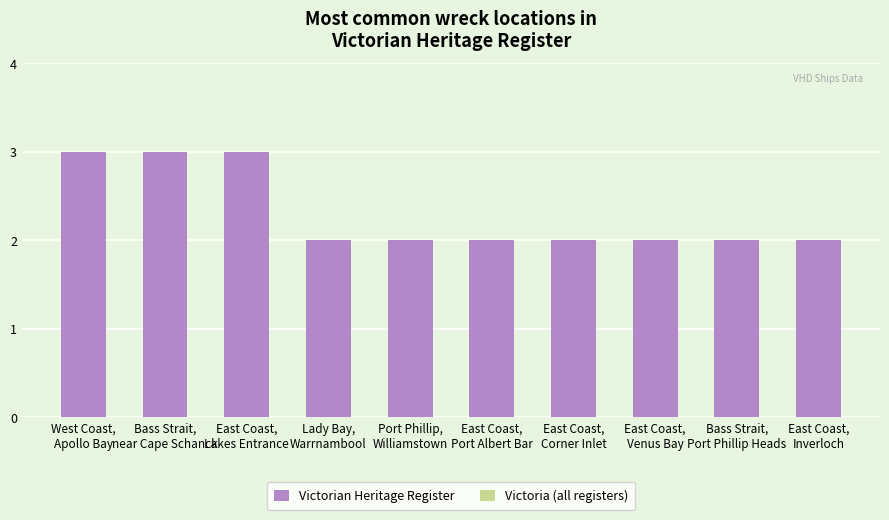

What position from the right is East Coast,
Port Albert Bar?

5